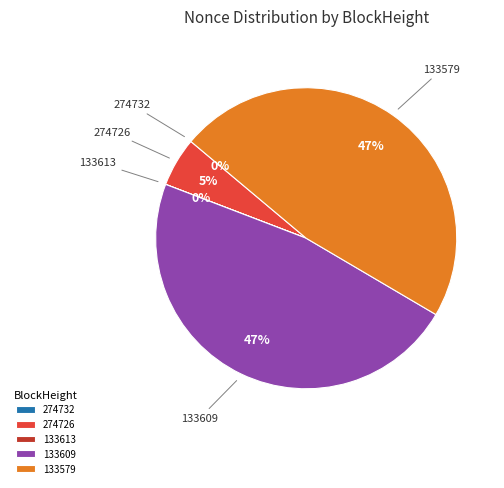

Is 133579 the majority of the pie?

No